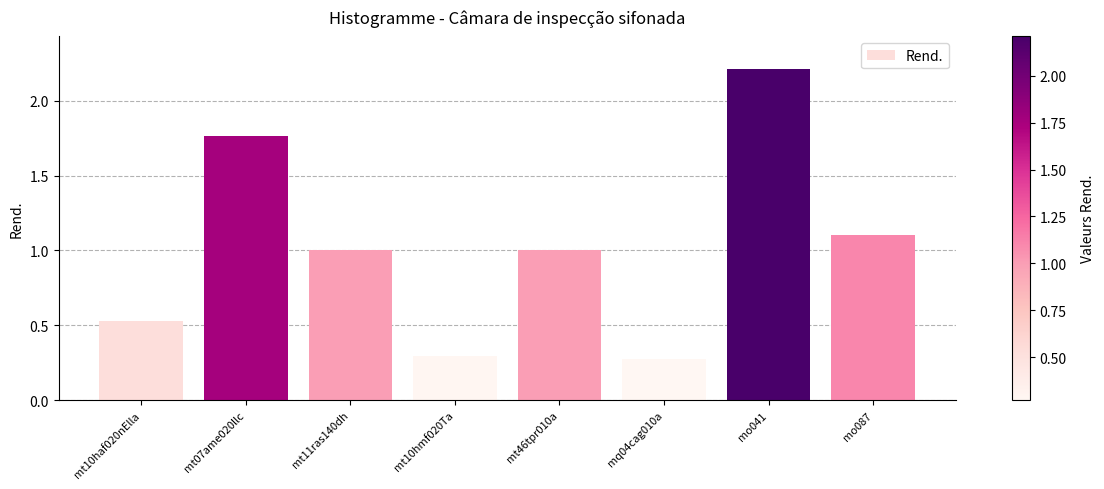

What is the label of the 4th bar from the right?

mt46tpr010a